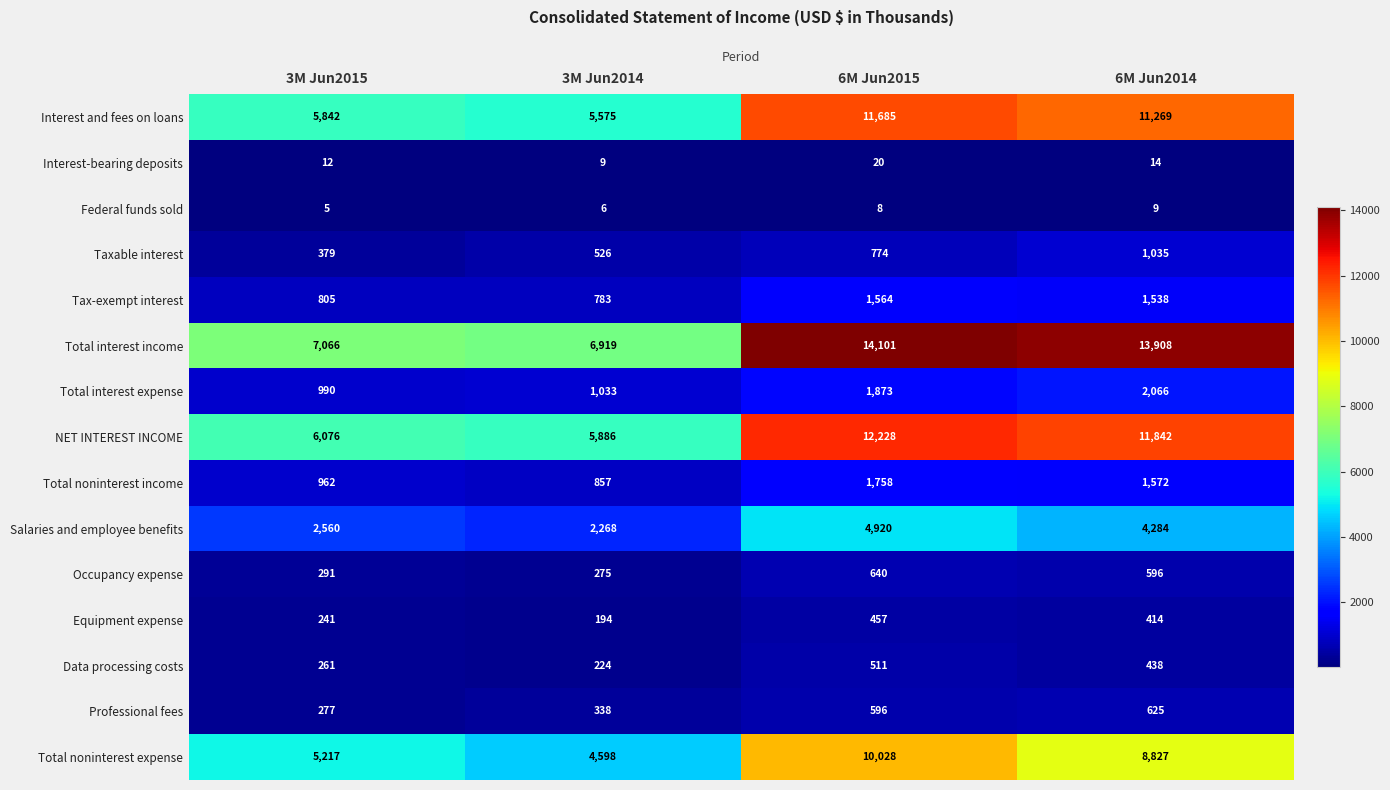

What is the difference between the maximum and minimum values in the Data processing costs series?

287